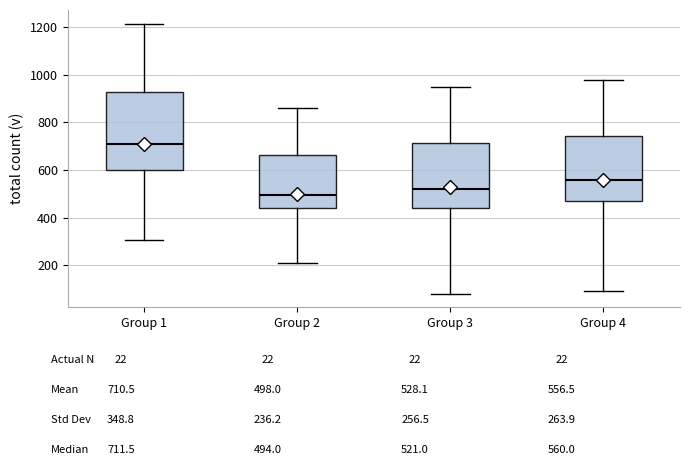

Reading left to right, read every box against the y-axis: the position of its median line, the range the box covers, and the ends of its whiskers. The values are not printed on the chart, so give them approximately, as read against the axis.

Group 1: median 720, box 600 to 920, whiskers 300 to 1220
Group 2: median 500, box 440 to 660, whiskers 200 to 860
Group 3: median 520, box 440 to 720, whiskers 80 to 960
Group 4: median 560, box 480 to 740, whiskers 100 to 980